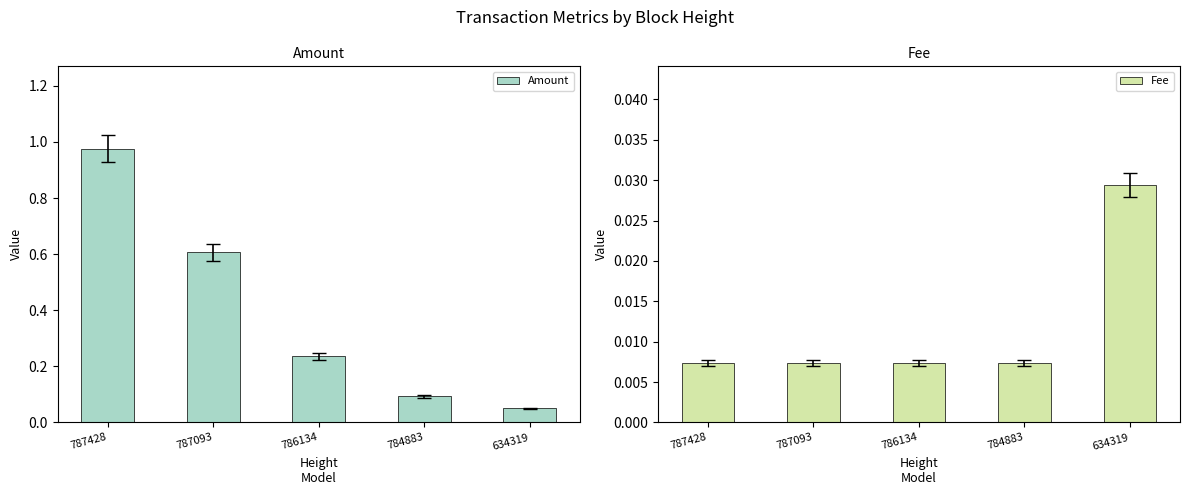

What is the minimum value for Amount?

0.1